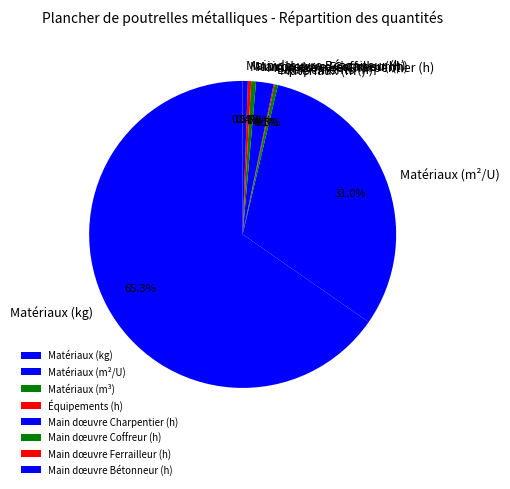

Is there any slice that represents more than half of the pie?

Yes